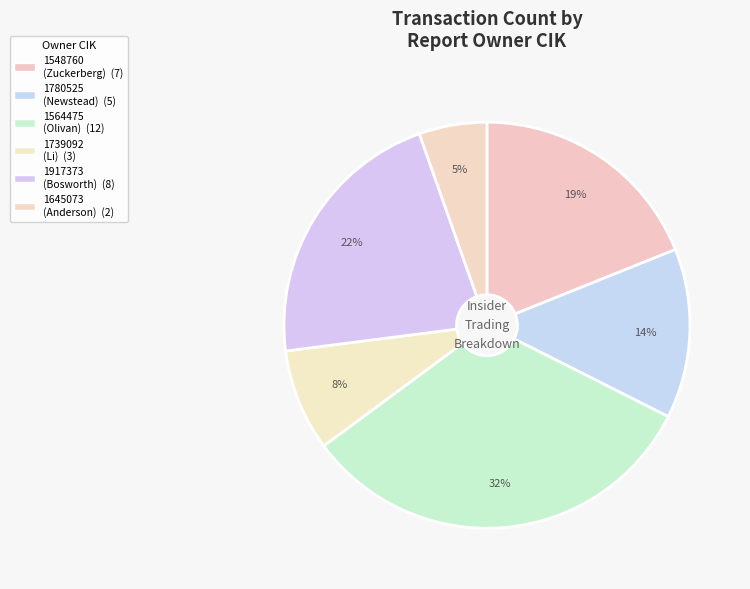

How many slices are in this pie chart?

6